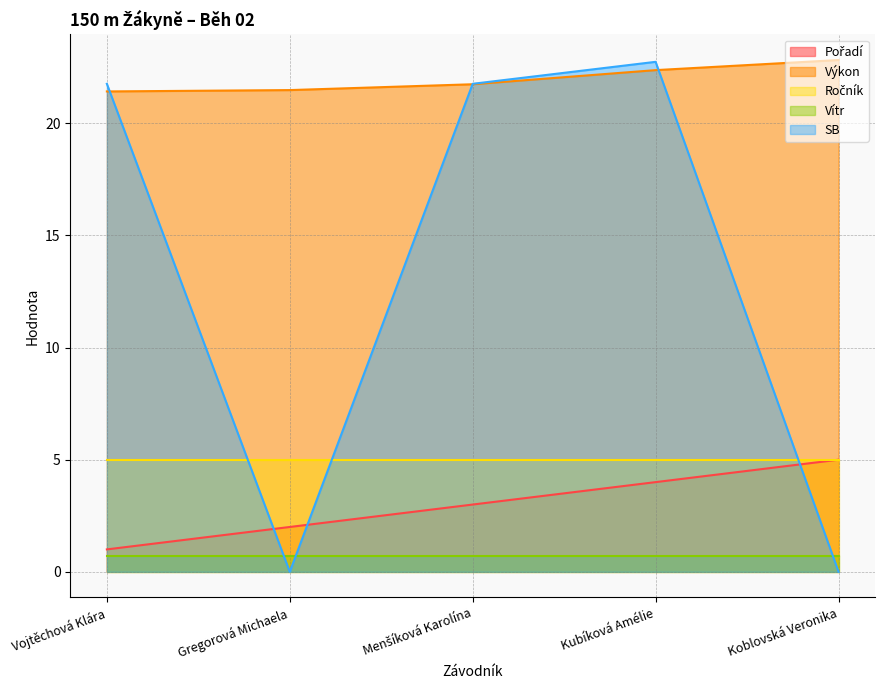

How many Pořadí values are between 2 and 4?

3